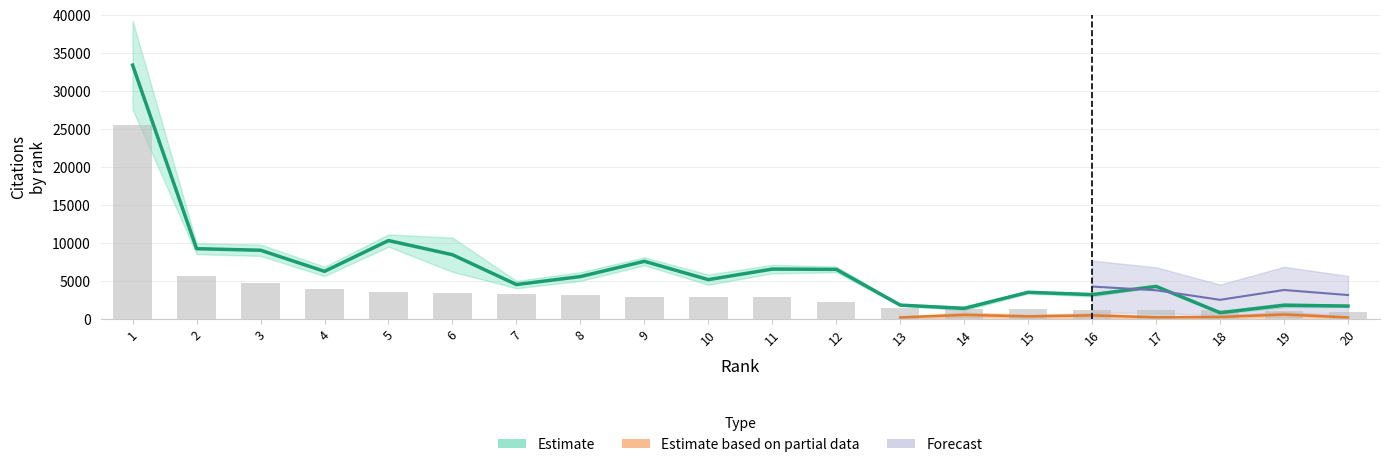

Is it true that Citations equals 1826 at 13?

True